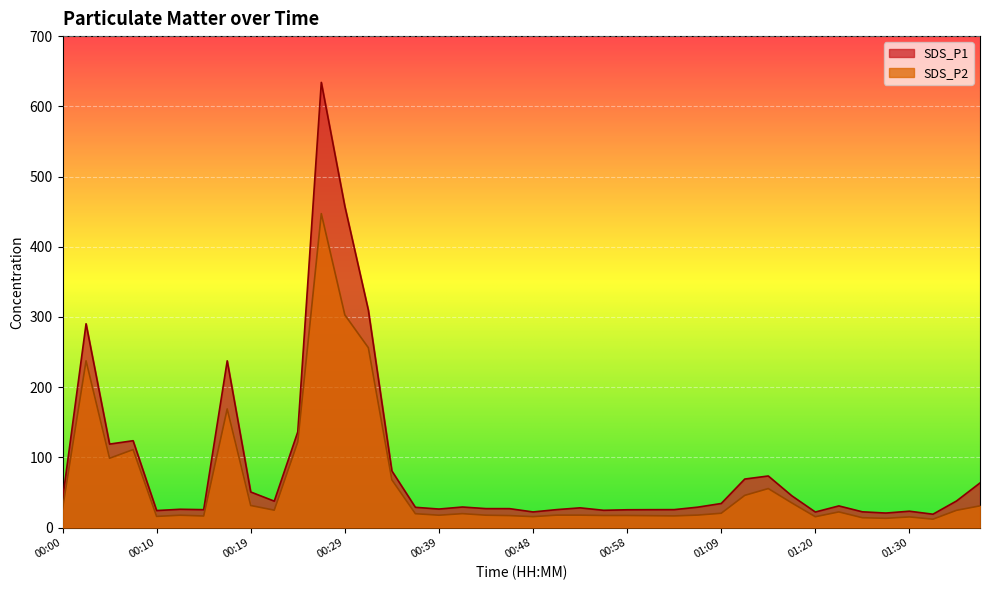

True or false: SDS_P1 and SDS_P2 intersect in this chart.

False